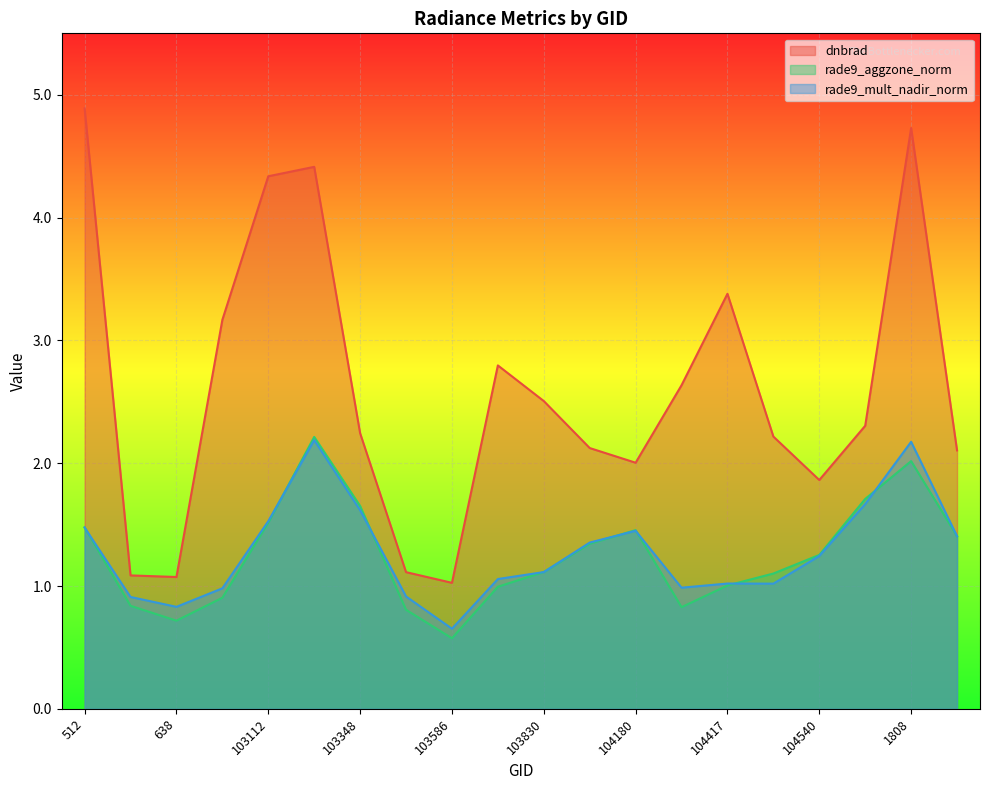

At which label is rade9_mult_nadir_norm closest to 1?

104298